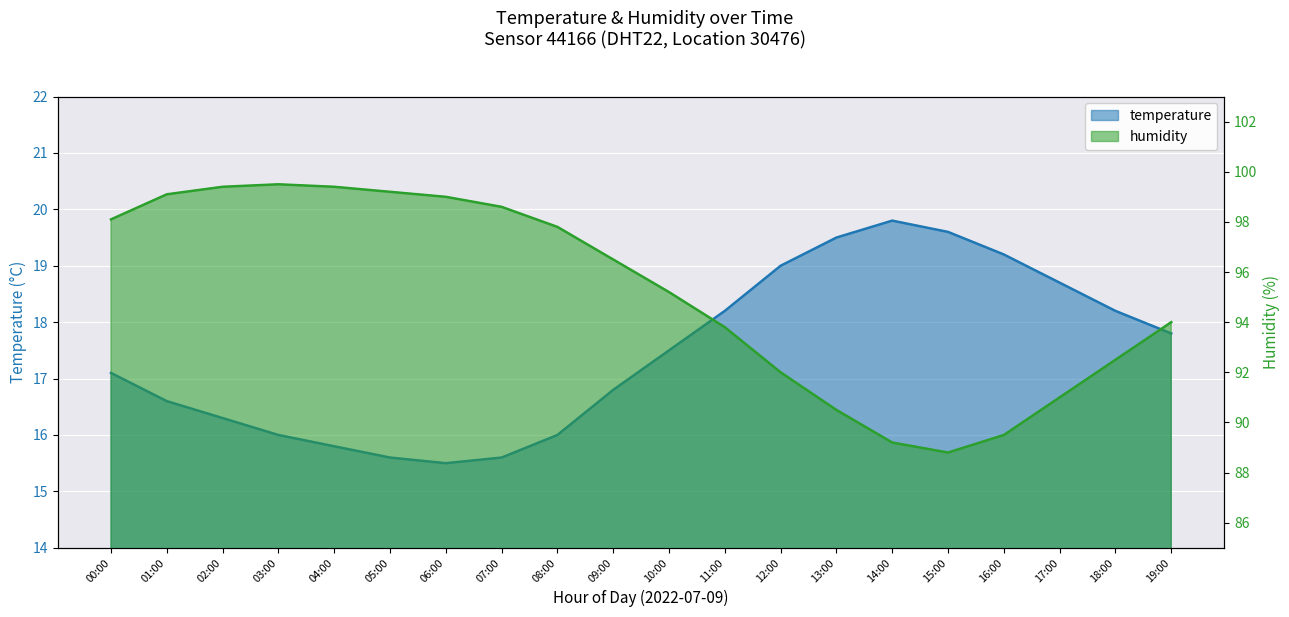

True or false: temperature and humidity intersect in this chart.

False